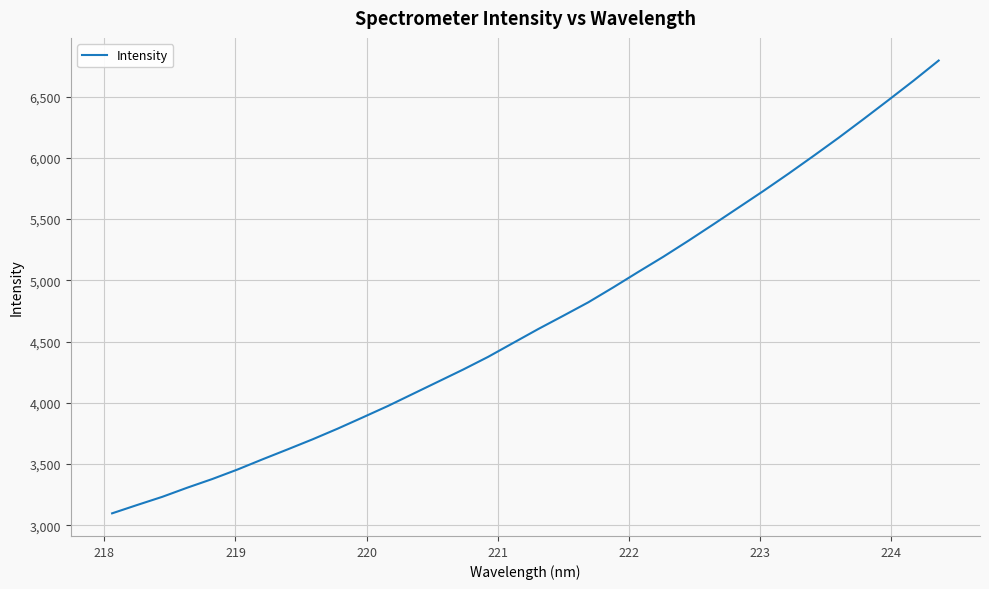

What is the minimum value shown in the chart?

3097.1